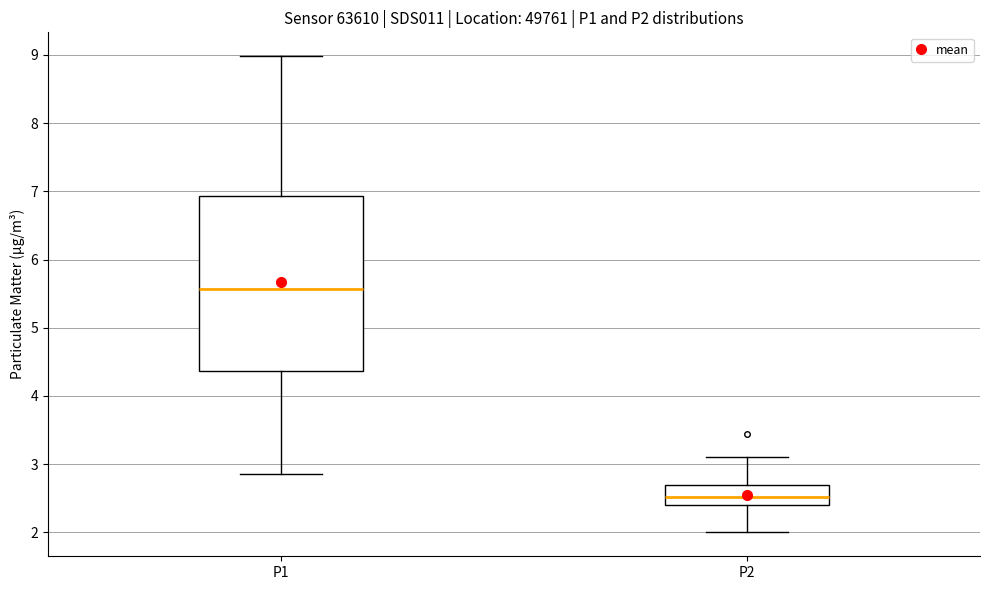

Which box has the lowest median line?

P2